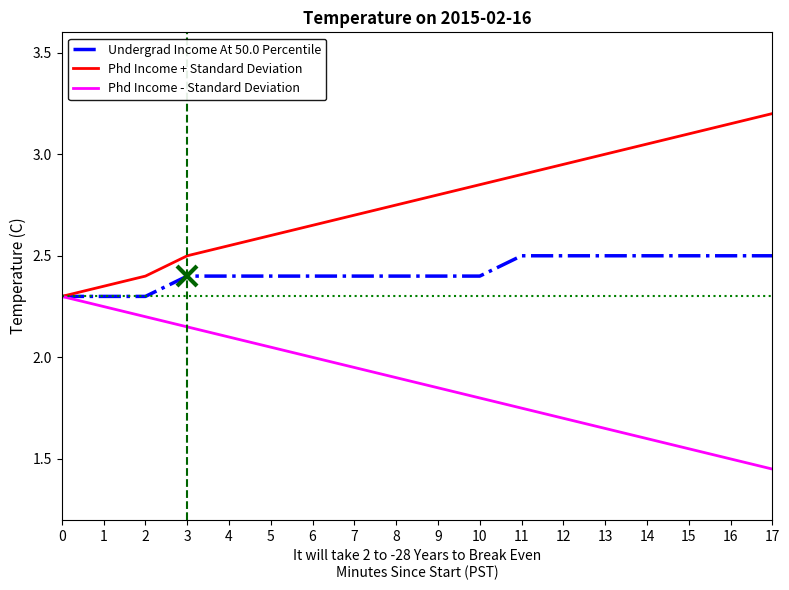

What is the maximum value shown in the chart?

3.2